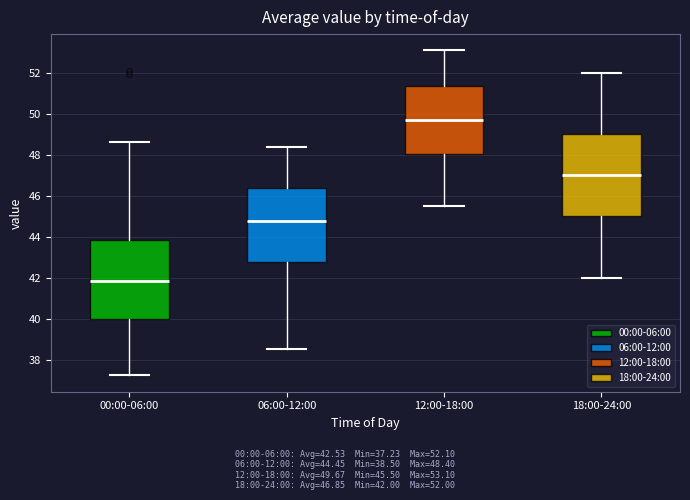

Reading left to right, transcribe this box plot: for each box, give where its median line is, the range the box spans, and where its two whiskers end, as read against the y-axis. The values are not printed on the chart, so give them approximately, as read against the axis.

00:00-06:00: median 41.8, box 40.0 to 43.8, whiskers 37.2 to 48.6
06:00-12:00: median 44.8, box 42.8 to 46.4, whiskers 38.6 to 48.4
12:00-18:00: median 49.8, box 48.0 to 51.4, whiskers 45.6 to 53.2
18:00-24:00: median 47.0, box 45.0 to 49.0, whiskers 42.0 to 52.0